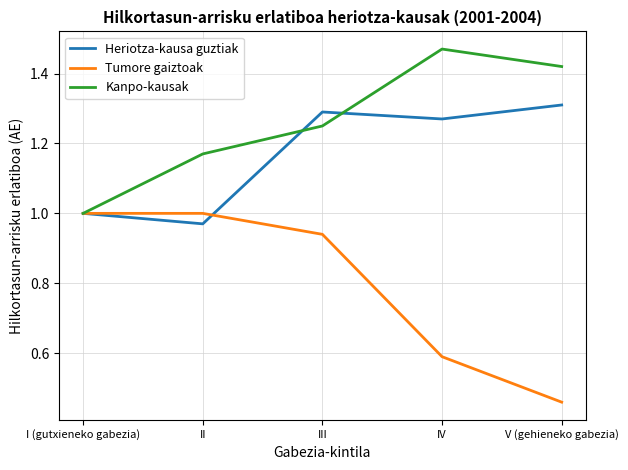

Which series has the largest total across all categories?

Kanpo-kausak